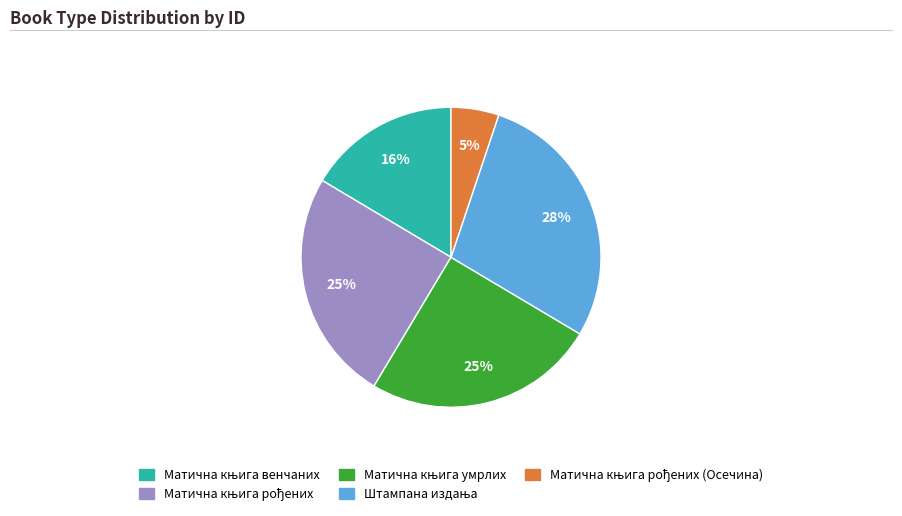

Does any single category account for the majority?

No